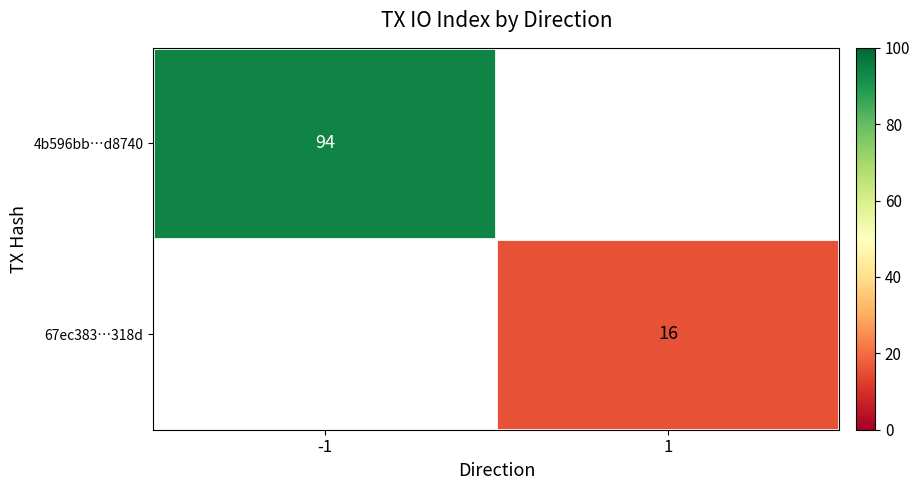

Is it true that 4b596bb…d8740 equals 94 at -1?

True